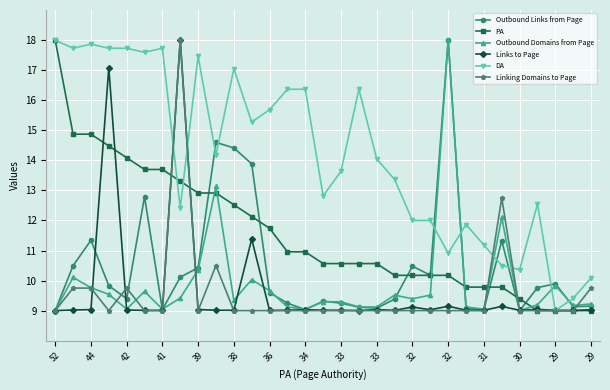

What is the sum of all Links to Page values?

299.3